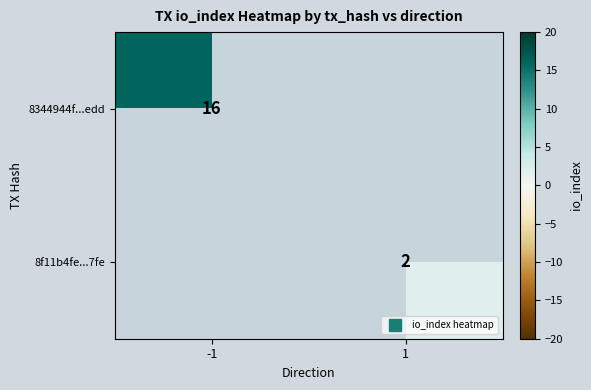

At how many categories does at least one series exceed 4?

1